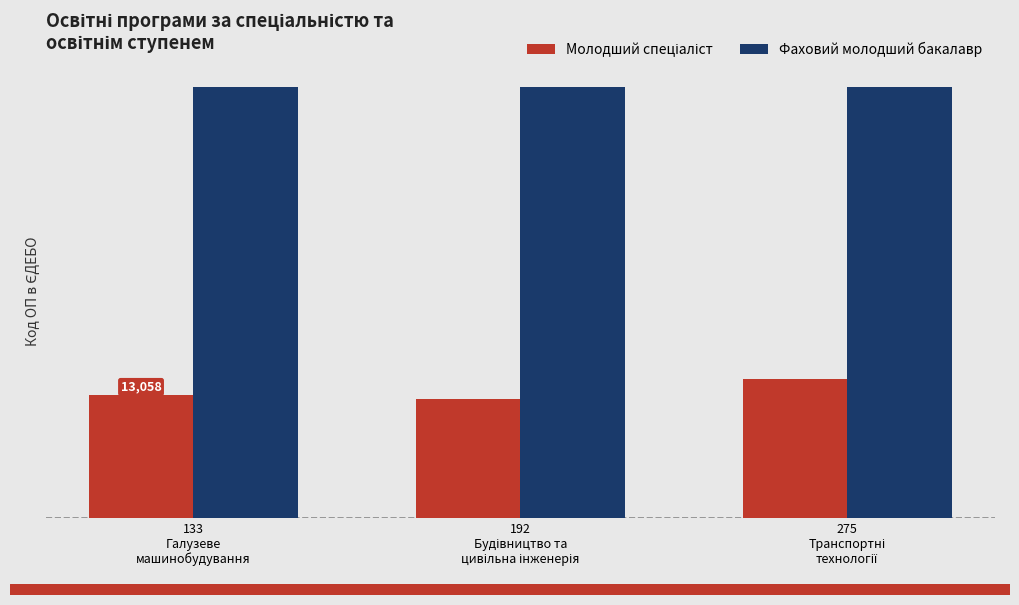

At which category is the sum across all series the highest?

275
Транспортні
технології